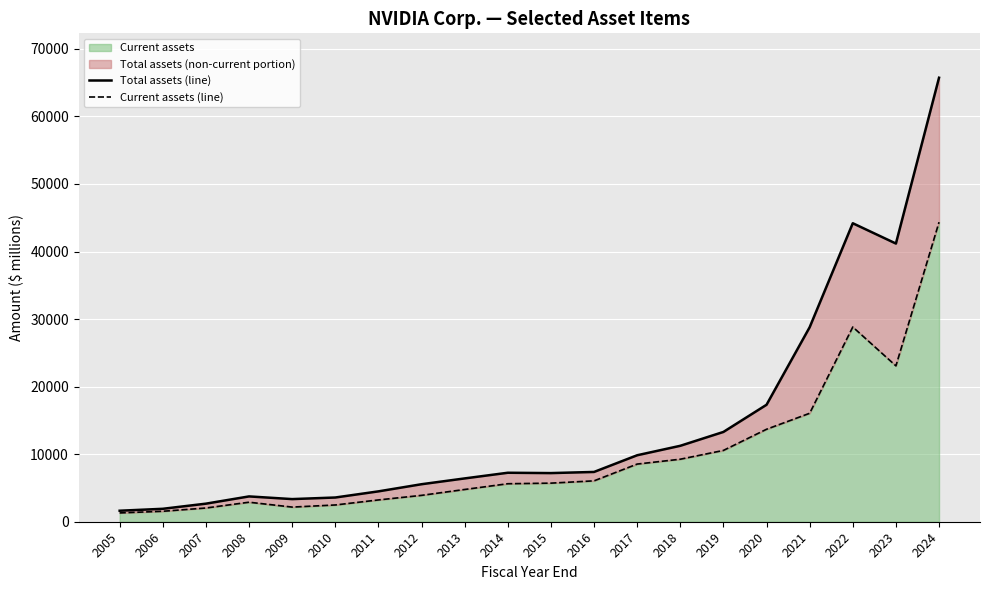

What is the maximum value shown in the chart?

65728